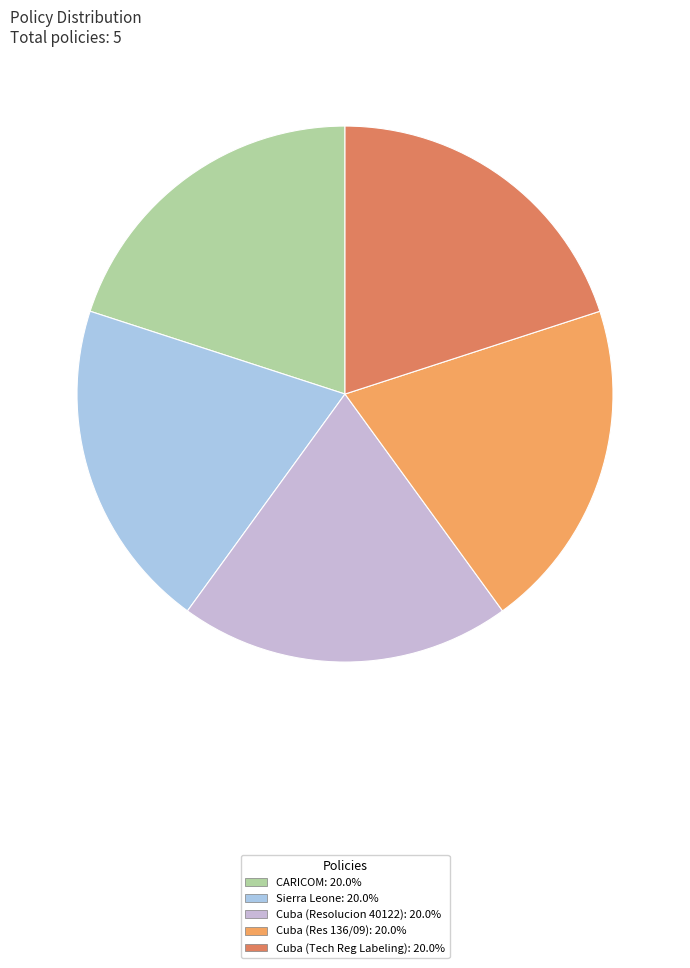

Count the number of slices in the pie.

5